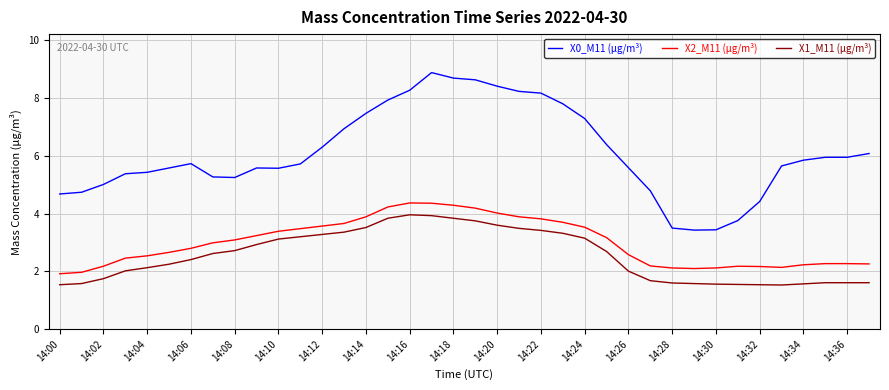

Which series has the largest range (max minus min)?

X0_M11 (μg/m³)